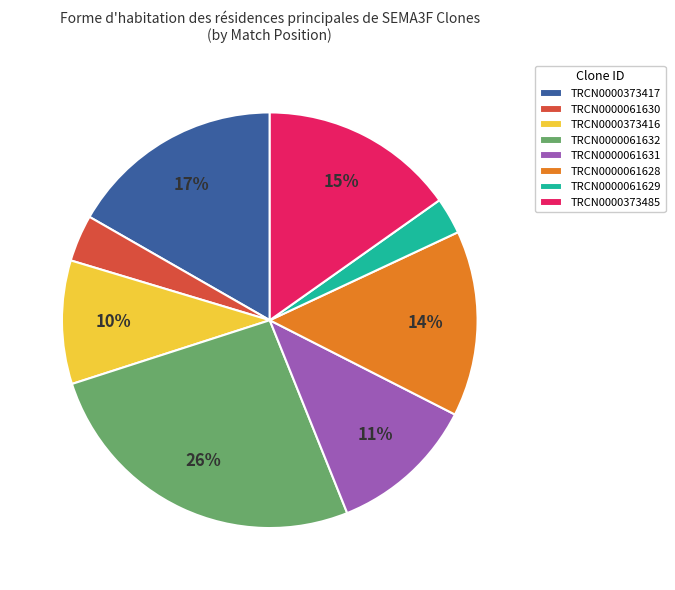

Count the number of slices in the pie.

8